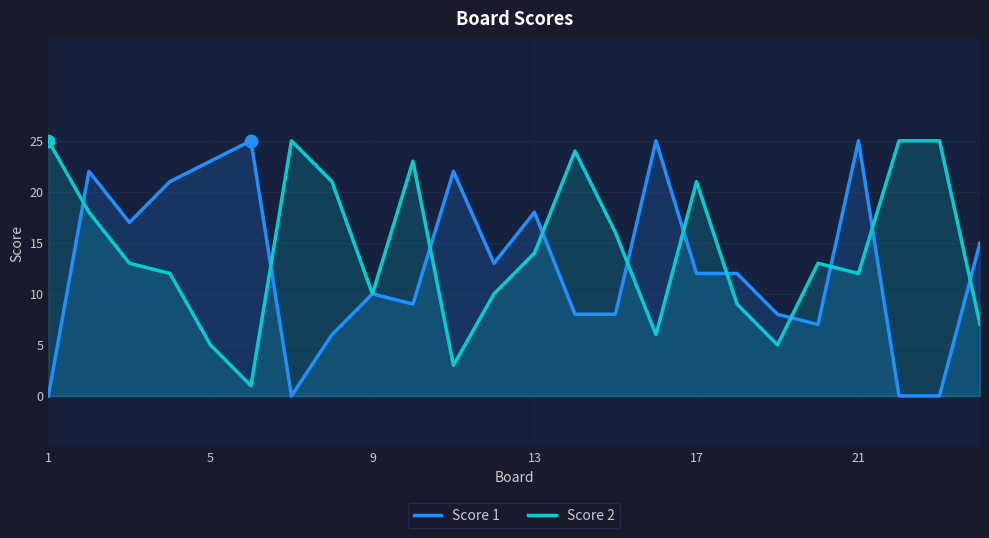

At how many categories does at least one series exceed 16?

17